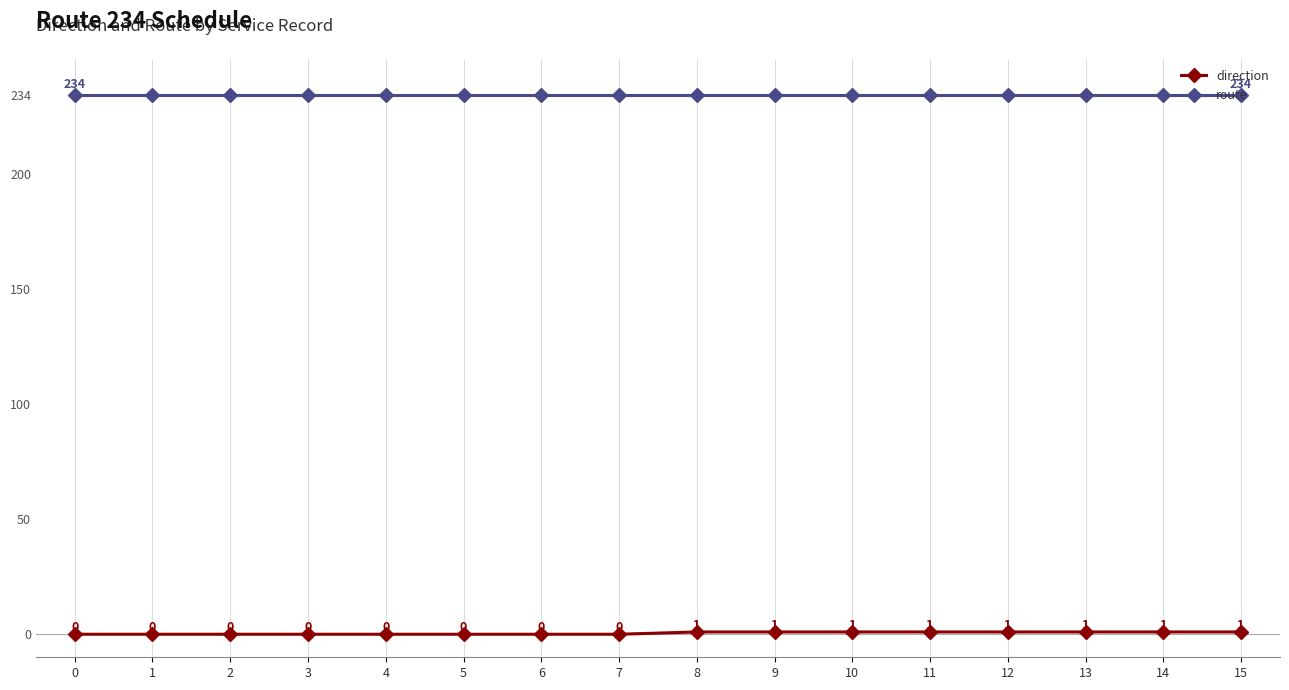

True or false: route and direction intersect in this chart.

False